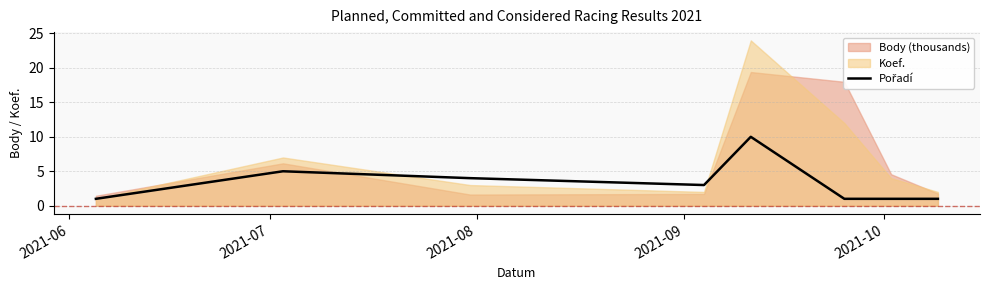

The value at 2021-07 is 7. True or false?

False